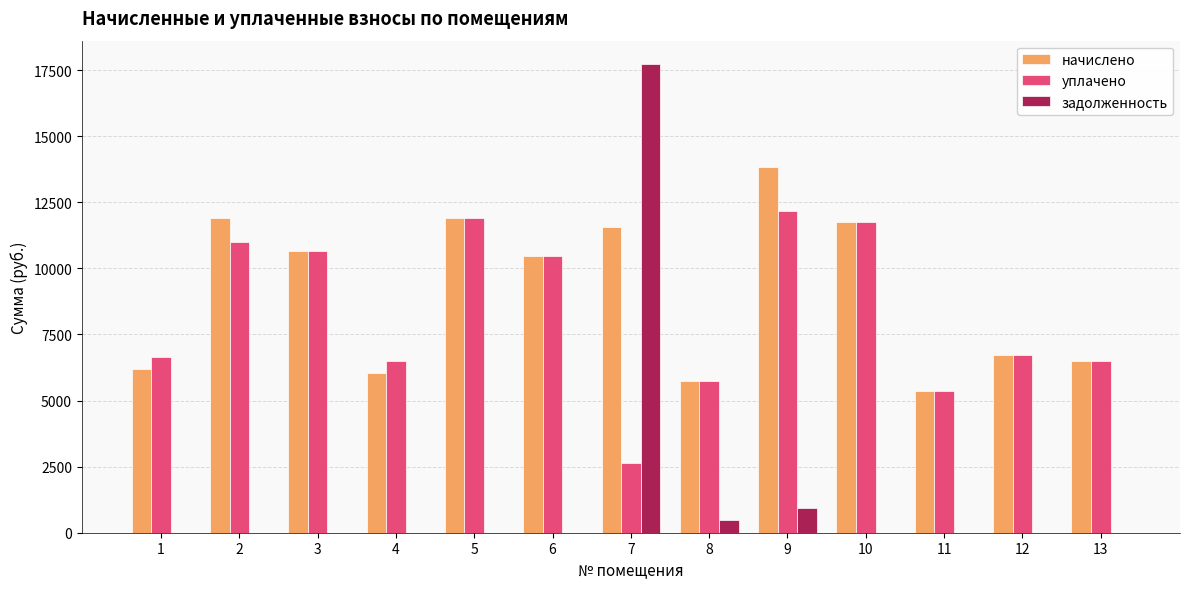

What is the maximum value shown in the chart?

17726.2